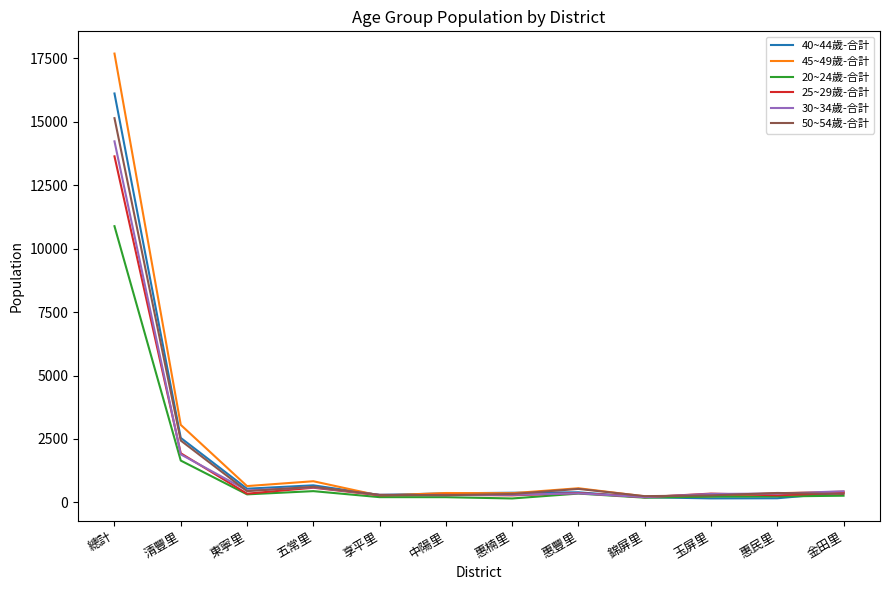

In 45~49歲-合計, how many points are lower than both neighbors (excluding endpoints)?

4